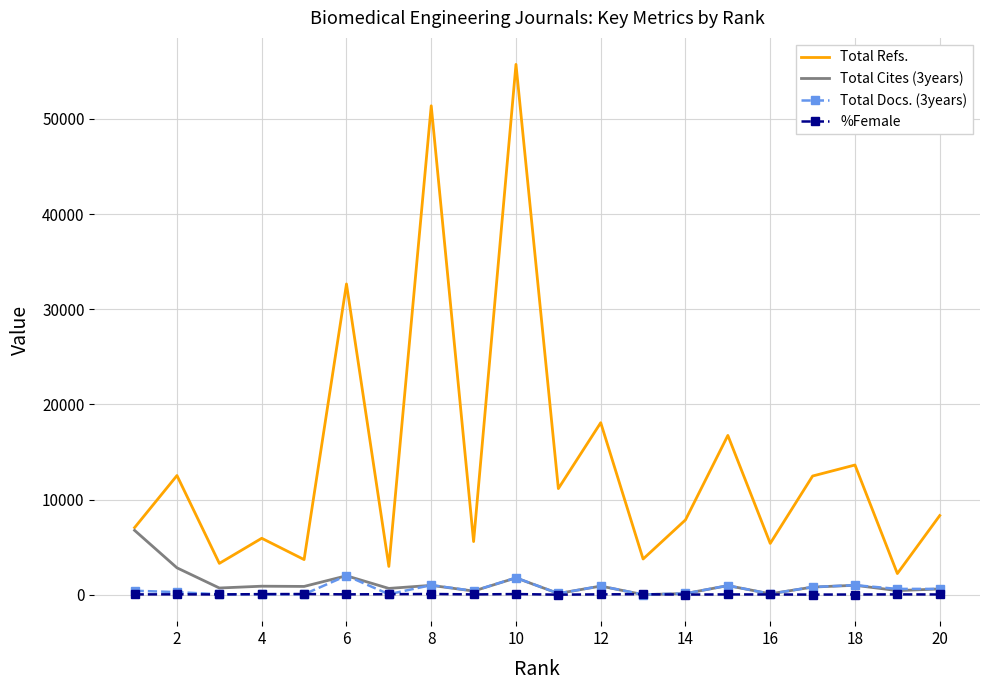

What is the minimum value shown in the chart?

21